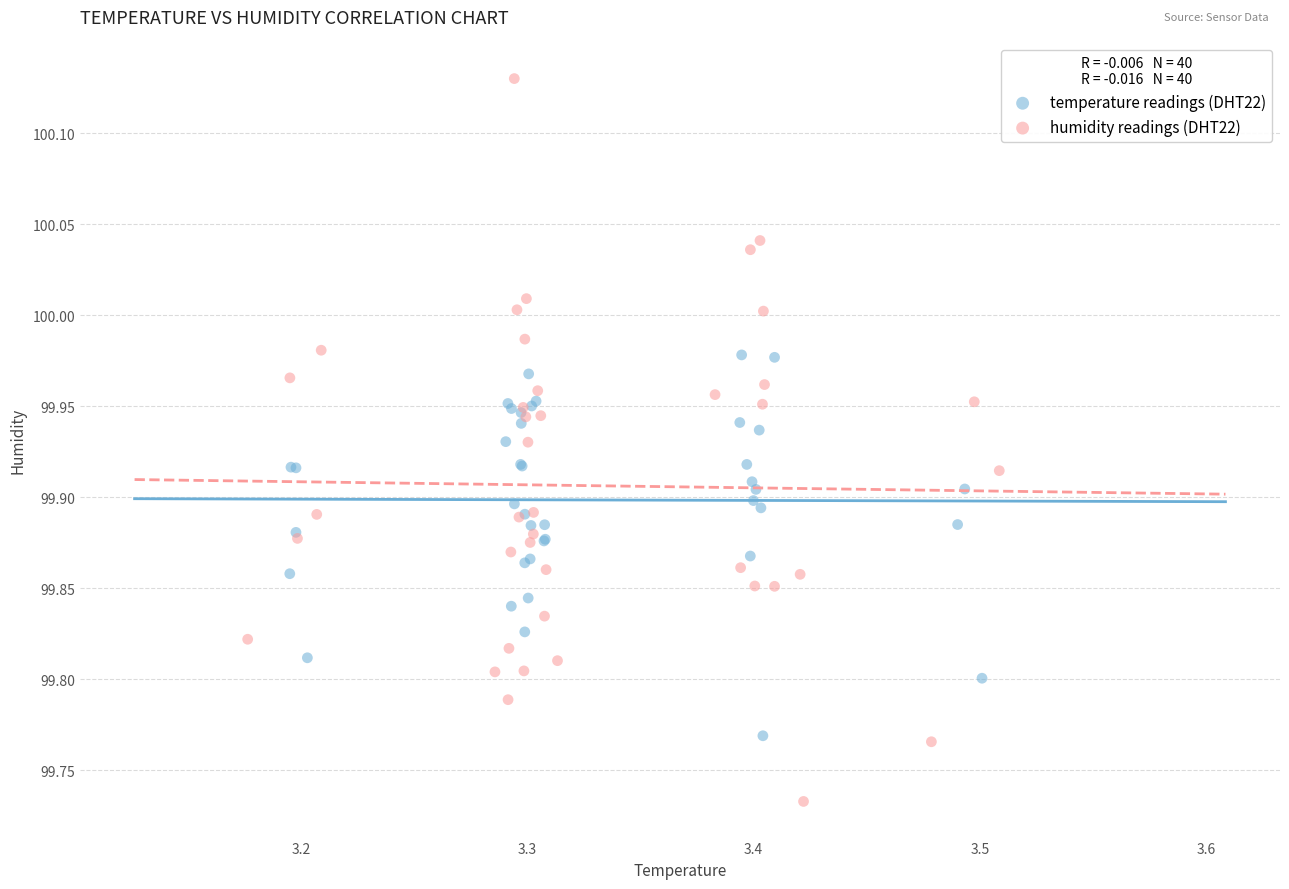

Which series has the widest spread of Y values?

humidity readings (DHT22)